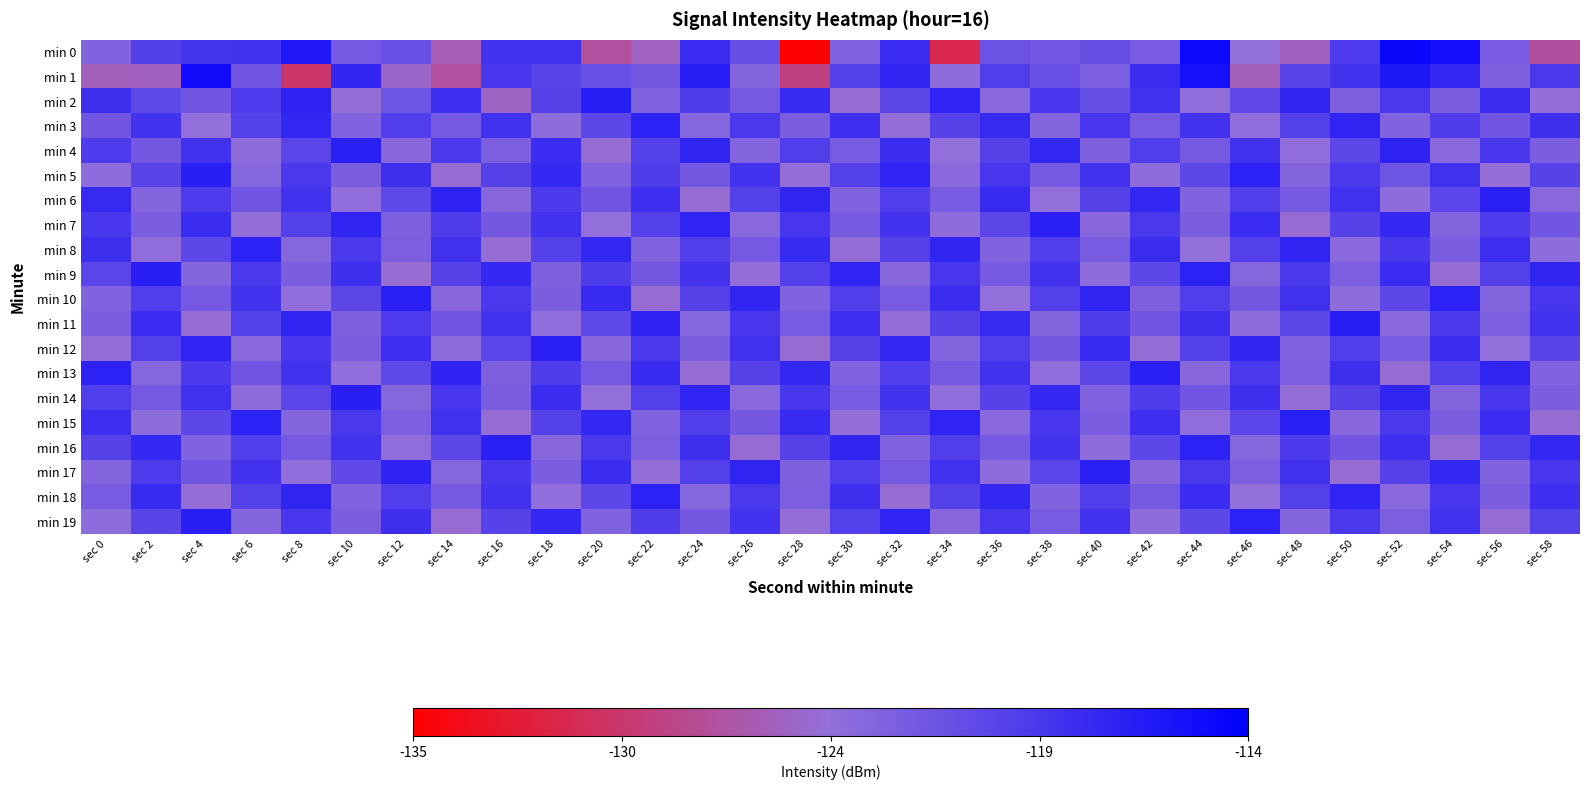

Reading left to right, transcribe all the data shown in this chart.

min 0: sec 0=-123.2	sec 2=-119.9	sec 4=-119.0	sec 6=-118.9	sec 8=-116.3	sec 10=-122.4	sec 12=-121.5	sec 14=-126.2	sec 16=-118.7	sec 18=-118.6	sec 20=-127.4	sec 22=-125.8	sec 24=-118.1	sec 26=-121.3	sec 28=-135.0	sec 30=-123.3	sec 32=-118.2	sec 34=-131.2	sec 36=-121.7	sec 38=-122.3	sec 40=-121.3	sec 42=-122.7	sec 44=-114.9	sec 46=-124.5	sec 48=-125.8	sec 50=-119.6	sec 52=-114.7	sec 54=-115.4	sec 56=-122.7	sec 58=-127.5
min 1: sec 0=-125.9	sec 2=-125.8	sec 4=-115.2	sec 6=-122.2	sec 8=-129.9	sec 10=-117.6	sec 12=-125.3	sec 14=-127.4	sec 16=-119.2	sec 18=-120.5	sec 20=-121.5	sec 22=-122.3	sec 24=-116.8	sec 26=-123.4	sec 28=-128.9	sec 30=-120.1	sec 32=-117.5	sec 34=-124.2	sec 36=-119.8	sec 38=-121.6	sec 40=-122.9	sec 42=-118.3	sec 44=-115.7	sec 46=-126.1	sec 48=-120.4	sec 50=-118.9	sec 52=-116.2	sec 54=-117.8	sec 56=-123.1	sec 58=-119.3
min 2: sec 0=-118.5	sec 2=-120.8	sec 4=-122.1	sec 6=-119.6	sec 8=-117.3	sec 10=-124.7	sec 12=-121.9	sec 14=-118.4	sec 16=-125.6	sec 18=-120.2	sec 20=-116.8	sec 22=-123.3	sec 24=-119.7	sec 26=-122.5	sec 28=-118.1	sec 30=-124.9	sec 32=-120.6	sec 34=-117.4	sec 36=-123.8	sec 38=-119.2	sec 40=-121.4	sec 42=-118.7	sec 44=-124.3	sec 46=-120.9	sec 48=-117.6	sec 50=-123.1	sec 52=-119.4	sec 54=-122.7	sec 56=-118.3	sec 58=-124.6
min 3: sec 0=-122.2	sec 2=-118.9	sec 4=-124.5	sec 6=-120.1	sec 8=-117.7	sec 10=-123.3	sec 12=-119.8	sec 14=-122.4	sec 16=-118.6	sec 18=-124.1	sec 20=-120.7	sec 22=-117.2	sec 24=-123.6	sec 26=-119.3	sec 28=-122.8	sec 30=-118.4	sec 32=-124.7	sec 34=-120.3	sec 36=-117.9	sec 38=-123.5	sec 40=-119.1	sec 42=-122.6	sec 44=-118.8	sec 46=-124.4	sec 48=-120.0	sec 50=-117.5	sec 52=-123.2	sec 54=-119.7	sec 56=-122.1	sec 58=-118.5
min 4: sec 0=-119.6	sec 2=-122.3	sec 4=-118.8	sec 6=-124.2	sec 8=-120.5	sec 10=-117.1	sec 12=-123.7	sec 14=-119.4	sec 16=-122.9	sec 18=-118.2	sec 20=-124.8	sec 22=-120.1	sec 24=-117.6	sec 26=-123.4	sec 28=-119.9	sec 30=-122.6	sec 32=-118.3	sec 34=-124.5	sec 36=-120.2	sec 38=-117.7	sec 40=-123.1	sec 42=-119.8	sec 44=-122.4	sec 46=-118.7	sec 48=-124.3	sec 50=-120.6	sec 52=-117.3	sec 54=-123.8	sec 56=-119.2	sec 58=-122.7
min 5: sec 0=-124.1	sec 2=-120.4	sec 4=-117.0	sec 6=-123.6	sec 8=-119.3	sec 10=-122.8	sec 12=-118.5	sec 14=-124.9	sec 16=-120.2	sec 18=-117.8	sec 20=-123.2	sec 22=-119.7	sec 24=-122.3	sec 26=-118.9	sec 28=-124.6	sec 30=-120.0	sec 32=-117.4	sec 34=-123.9	sec 36=-119.1	sec 38=-122.5	sec 40=-118.8	sec 42=-124.2	sec 44=-120.7	sec 46=-117.2	sec 48=-123.5	sec 50=-119.4	sec 52=-122.0	sec 54=-118.6	sec 56=-124.7	sec 58=-120.3
min 6: sec 0=-117.9	sec 2=-123.4	sec 4=-119.6	sec 6=-122.1	sec 8=-118.7	sec 10=-124.4	sec 12=-120.8	sec 14=-117.3	sec 16=-123.7	sec 18=-119.5	sec 20=-122.2	sec 22=-118.4	sec 24=-124.9	sec 26=-120.1	sec 28=-117.6	sec 30=-123.2	sec 32=-119.8	sec 34=-122.6	sec 36=-118.1	sec 38=-124.5	sec 40=-120.2	sec 42=-117.7	sec 44=-123.3	sec 46=-119.9	sec 48=-122.4	sec 50=-118.6	sec 52=-124.1	sec 54=-120.5	sec 56=-117.1	sec 58=-123.8
min 7: sec 0=-119.2	sec 2=-122.7	sec 4=-118.3	sec 6=-124.6	sec 8=-120.1	sec 10=-117.5	sec 12=-123.1	sec 14=-119.7	sec 16=-122.3	sec 18=-118.8	sec 20=-124.5	sec 22=-120.0	sec 24=-117.4	sec 26=-123.8	sec 28=-119.1	sec 30=-122.5	sec 32=-118.9	sec 34=-124.2	sec 36=-120.6	sec 38=-117.1	sec 40=-123.7	sec 42=-119.3	sec 44=-122.8	sec 46=-118.2	sec 48=-124.9	sec 50=-120.3	sec 52=-117.8	sec 54=-123.4	sec 56=-119.6	sec 58=-122.1
min 8: sec 0=-118.5	sec 2=-124.3	sec 4=-120.7	sec 6=-117.2	sec 8=-123.6	sec 10=-119.4	sec 12=-122.9	sec 14=-118.6	sec 16=-124.8	sec 18=-120.1	sec 20=-117.7	sec 22=-123.3	sec 24=-119.9	sec 26=-122.4	sec 28=-118.1	sec 30=-124.7	sec 32=-120.2	sec 34=-117.6	sec 36=-123.2	sec 38=-119.8	sec 40=-122.6	sec 42=-118.3	sec 44=-124.5	sec 46=-120.0	sec 48=-117.5	sec 50=-123.9	sec 52=-119.2	sec 54=-122.7	sec 56=-118.4	sec 58=-124.1
min 9: sec 0=-120.5	sec 2=-117.0	sec 4=-123.5	sec 6=-119.3	sec 8=-122.8	sec 10=-118.5	sec 12=-124.9	sec 14=-120.2	sec 16=-117.8	sec 18=-123.1	sec 20=-119.7	sec 22=-122.3	sec 24=-118.9	sec 26=-124.6	sec 28=-120.0	sec 30=-117.4	sec 32=-123.7	sec 34=-119.1	sec 36=-122.5	sec 38=-118.8	sec 40=-124.2	sec 42=-120.7	sec 44=-117.2	sec 46=-123.6	sec 48=-119.4	sec 50=-122.9	sec 52=-118.2	sec 54=-124.8	sec 56=-120.1	sec 58=-117.6
min 10: sec 0=-123.2	sec 2=-119.8	sec 4=-122.4	sec 6=-118.7	sec 8=-124.3	sec 10=-120.6	sec 12=-117.1	sec 14=-123.7	sec 16=-119.4	sec 18=-122.8	sec 20=-118.1	sec 22=-124.9	sec 24=-120.2	sec 26=-117.6	sec 28=-123.3	sec 30=-119.9	sec 32=-122.6	sec 34=-118.3	sec 36=-124.5	sec 38=-120.0	sec 40=-117.5	sec 42=-123.1	sec 44=-119.8	sec 46=-122.3	sec 48=-118.6	sec 50=-124.2	sec 52=-120.7	sec 54=-117.2	sec 56=-123.4	sec 58=-119.1
min 11: sec 0=-122.7	sec 2=-118.2	sec 4=-124.8	sec 6=-120.1	sec 8=-117.5	sec 10=-123.1	sec 12=-119.6	sec 14=-122.1	sec 16=-118.8	sec 18=-124.4	sec 20=-120.8	sec 22=-117.3	sec 24=-123.6	sec 26=-119.2	sec 28=-122.6	sec 30=-118.4	sec 32=-124.7	sec 34=-120.3	sec 36=-117.9	sec 38=-123.4	sec 40=-119.7	sec 42=-122.2	sec 44=-118.5	sec 46=-124.1	sec 48=-120.6	sec 50=-117.0	sec 52=-123.8	sec 54=-119.3	sec 56=-122.9	sec 58=-118.7
min 12: sec 0=-124.6	sec 2=-120.0	sec 4=-117.4	sec 6=-123.9	sec 8=-119.2	sec 10=-122.7	sec 12=-118.4	sec 14=-124.1	sec 16=-120.5	sec 18=-117.1	sec 20=-123.7	sec 22=-119.3	sec 24=-122.8	sec 26=-118.6	sec 28=-124.9	sec 30=-120.2	sec 32=-117.7	sec 34=-123.4	sec 36=-119.8	sec 38=-122.3	sec 40=-118.1	sec 42=-124.7	sec 44=-120.1	sec 46=-117.6	sec 48=-123.2	sec 50=-119.9	sec 52=-122.6	sec 54=-118.3	sec 56=-124.5	sec 58=-120.4
min 13: sec 0=-117.2	sec 2=-123.6	sec 4=-119.5	sec 6=-122.2	sec 8=-118.7	sec 10=-124.4	sec 12=-120.8	sec 14=-117.3	sec 16=-123.1	sec 18=-119.7	sec 20=-122.4	sec 22=-118.1	sec 24=-124.8	sec 26=-120.2	sec 28=-117.7	sec 30=-123.3	sec 32=-119.9	sec 34=-122.5	sec 36=-118.8	sec 38=-124.3	sec 40=-120.6	sec 42=-117.1	sec 44=-123.7	sec 46=-119.4	sec 48=-122.9	sec 50=-118.5	sec 52=-124.9	sec 54=-120.1	sec 56=-117.5	sec 58=-123.2
min 14: sec 0=-119.8	sec 2=-122.4	sec 4=-118.6	sec 6=-124.2	sec 8=-120.5	sec 10=-117.0	sec 12=-123.6	sec 14=-119.1	sec 16=-122.7	sec 18=-118.3	sec 20=-124.5	sec 22=-120.0	sec 24=-117.4	sec 26=-123.8	sec 28=-119.2	sec 30=-122.6	sec 32=-118.9	sec 34=-124.4	sec 36=-120.3	sec 38=-117.8	sec 40=-123.2	sec 42=-119.7	sec 44=-122.1	sec 46=-118.5	sec 48=-124.7	sec 50=-120.2	sec 52=-117.6	sec 54=-123.4	sec 56=-119.1	sec 58=-122.8
min 15: sec 0=-118.4	sec 2=-124.1	sec 4=-120.7	sec 6=-117.2	sec 8=-123.5	sec 10=-119.3	sec 12=-122.9	sec 14=-118.6	sec 16=-124.8	sec 18=-120.1	sec 20=-117.7	sec 22=-123.2	sec 24=-119.9	sec 26=-122.3	sec 28=-118.1	sec 30=-124.6	sec 32=-120.0	sec 34=-117.4	sec 36=-123.8	sec 38=-119.2	sec 40=-122.7	sec 42=-118.4	sec 44=-124.3	sec 46=-120.5	sec 48=-117.1	sec 50=-123.7	sec 52=-119.4	sec 54=-122.8	sec 56=-118.2	sec 58=-124.9
min 16: sec 0=-120.2	sec 2=-117.7	sec 4=-123.3	sec 6=-119.8	sec 8=-122.4	sec 10=-118.7	sec 12=-124.3	sec 14=-120.6	sec 16=-117.1	sec 18=-123.7	sec 20=-119.4	sec 22=-122.9	sec 24=-118.5	sec 26=-124.9	sec 28=-120.2	sec 30=-117.6	sec 32=-123.3	sec 34=-119.9	sec 36=-122.5	sec 38=-118.8	sec 40=-124.2	sec 42=-120.7	sec 44=-117.2	sec 46=-123.6	sec 48=-119.5	sec 50=-122.2	sec 52=-118.4	sec 54=-124.8	sec 56=-120.1	sec 58=-117.7
min 17: sec 0=-123.4	sec 2=-119.6	sec 4=-122.1	sec 6=-118.8	sec 8=-124.4	sec 10=-120.9	sec 12=-117.3	sec 14=-123.6	sec 16=-119.2	sec 18=-122.7	sec 20=-118.3	sec 22=-124.6	sec 24=-120.0	sec 26=-117.5	sec 28=-123.1	sec 30=-119.8	sec 32=-122.4	sec 34=-118.6	sec 36=-124.2	sec 38=-120.5	sec 40=-117.1	sec 42=-123.7	sec 44=-119.3	sec 46=-122.9	sec 48=-118.6	sec 50=-124.9	sec 52=-120.2	sec 54=-117.7	sec 56=-123.3	sec 58=-119.1
min 18: sec 0=-122.6	sec 2=-118.1	sec 4=-124.7	sec 6=-120.1	sec 8=-117.6	sec 10=-123.2	sec 12=-119.8	sec 14=-122.5	sec 16=-118.8	sec 18=-124.4	sec 20=-120.7	sec 22=-117.2	sec 24=-123.6	sec 26=-119.4	sec 28=-122.9	sec 30=-118.5	sec 32=-124.8	sec 34=-120.1	sec 36=-117.7	sec 38=-123.3	sec 40=-119.9	sec 42=-122.4	sec 44=-118.2	sec 46=-124.5	sec 48=-120.0	sec 50=-117.4	sec 52=-123.8	sec 54=-119.1	sec 56=-122.7	sec 58=-118.4
min 19: sec 0=-124.1	sec 2=-120.4	sec 4=-117.0	sec 6=-123.5	sec 8=-119.2	sec 10=-122.8	sec 12=-118.5	sec 14=-124.9	sec 16=-120.3	sec 18=-117.8	sec 20=-123.2	sec 22=-119.7	sec 24=-122.3	sec 26=-118.9	sec 28=-124.6	sec 30=-120.0	sec 32=-117.4	sec 34=-123.7	sec 36=-119.1	sec 38=-122.6	sec 40=-118.8	sec 42=-124.2	sec 44=-120.7	sec 46=-117.2	sec 48=-123.5	sec 50=-119.4	sec 52=-122.9	sec 54=-118.6	sec 56=-124.8	sec 58=-120.1